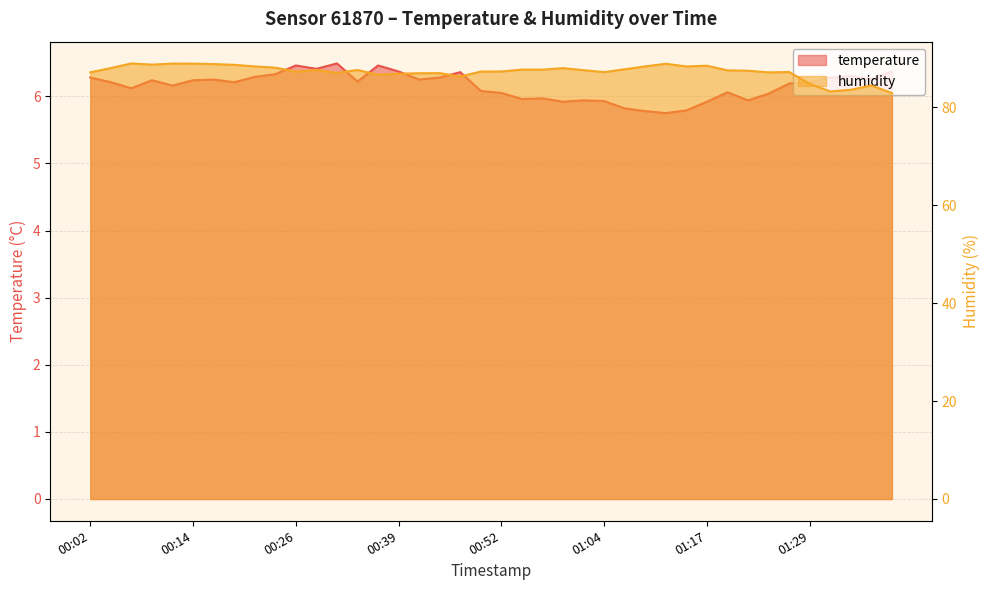

The value of temperature at 01:22 is 5.9. True or false?

True